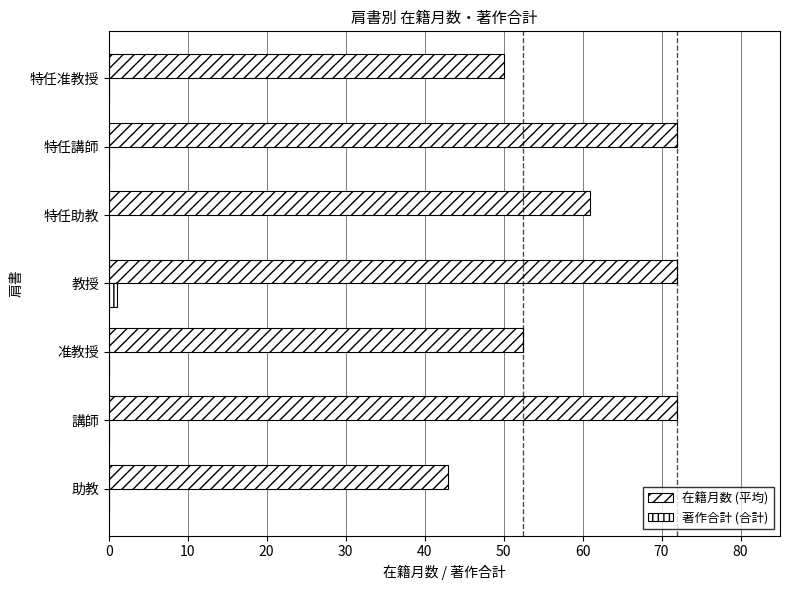

Count the number of data series in this chart.

2